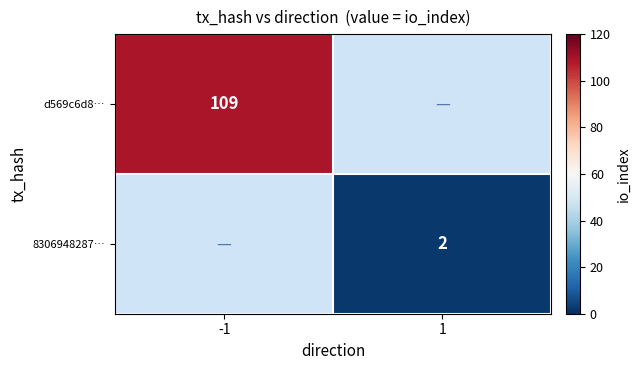

True or false: d569c6d8… has a value of 154 at -1.

False